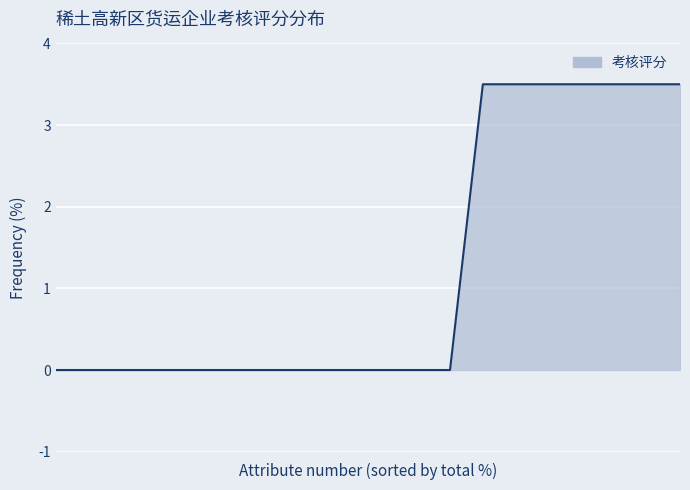

What is the difference between the maximum and minimum values?

3.5